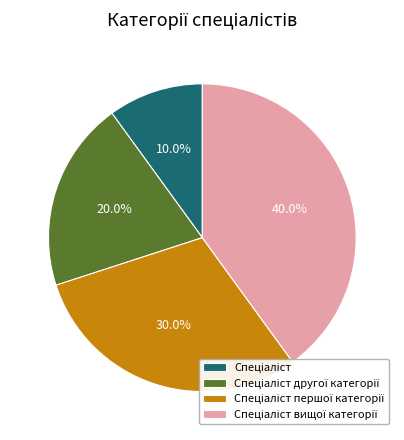

Is there any slice that represents more than half of the pie?

No